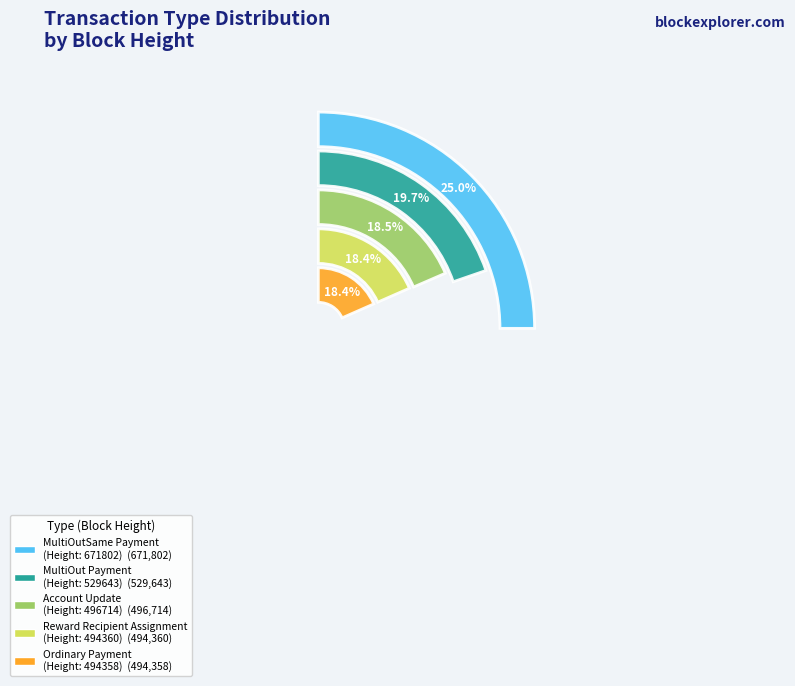

Is there a majority slice in this chart?

No